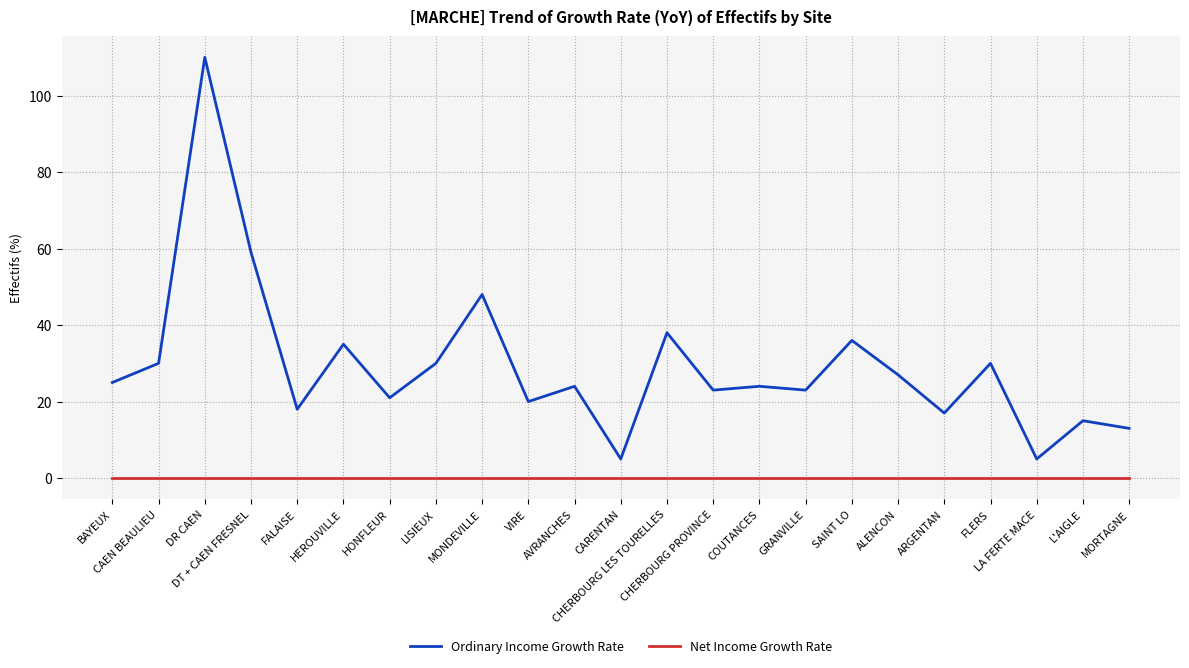

Which series changed the most between HEROUVILLE and CHERBOURG LES TOURELLES?

Ordinary Income Growth Rate